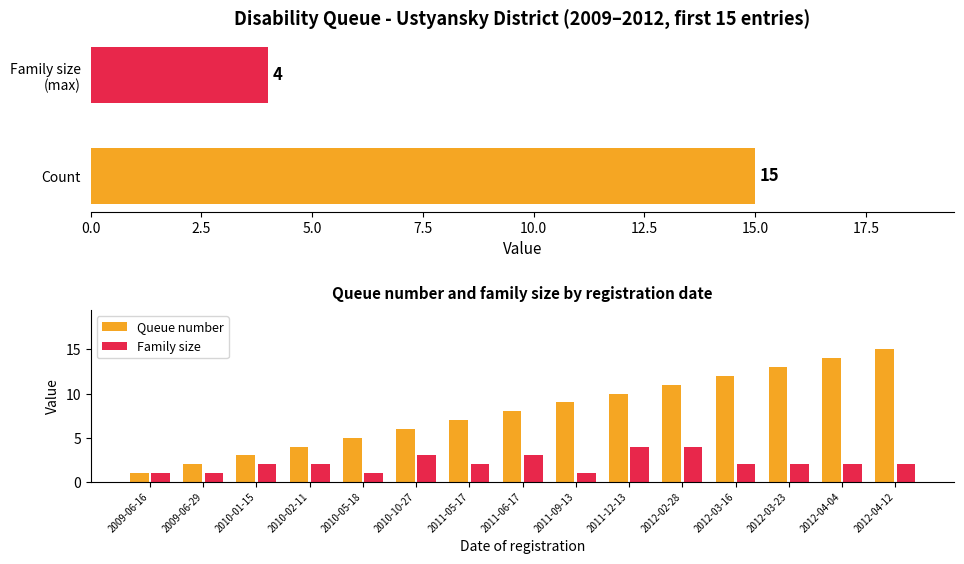

Is it true that Queue number equals 2 at 2009-06-16?

False